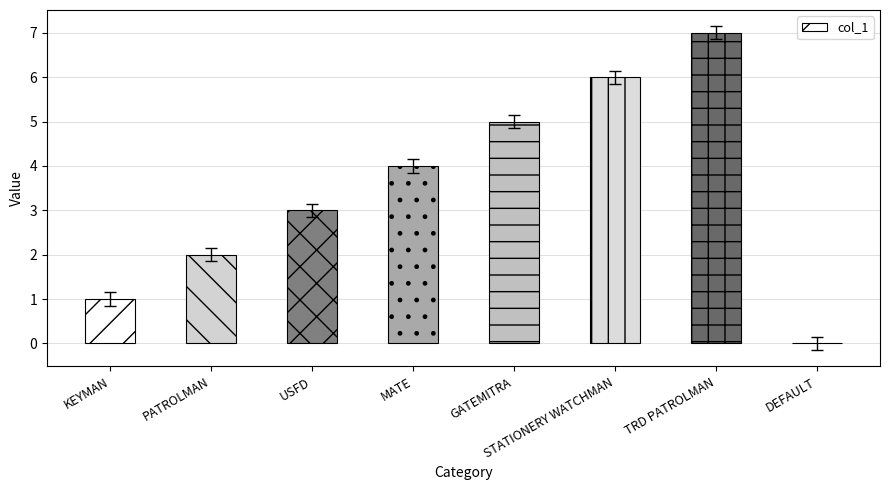

The chart shows a value of 5 at USFD. True or false?

False